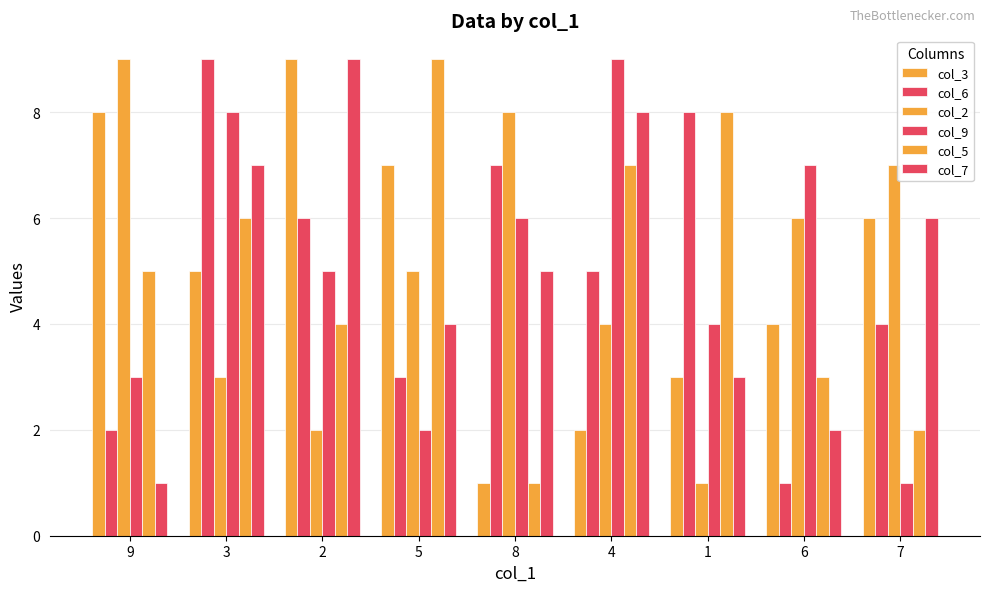

What is the label of the 2nd bar from the right?

6